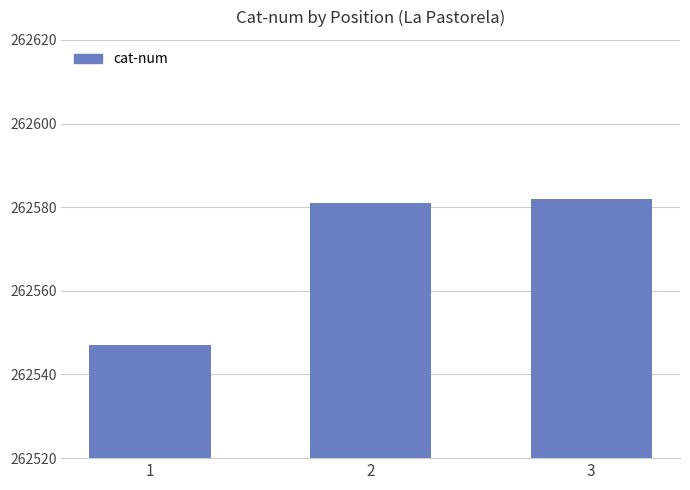

Are the bars grouped side by side (vs. stacked)?

No